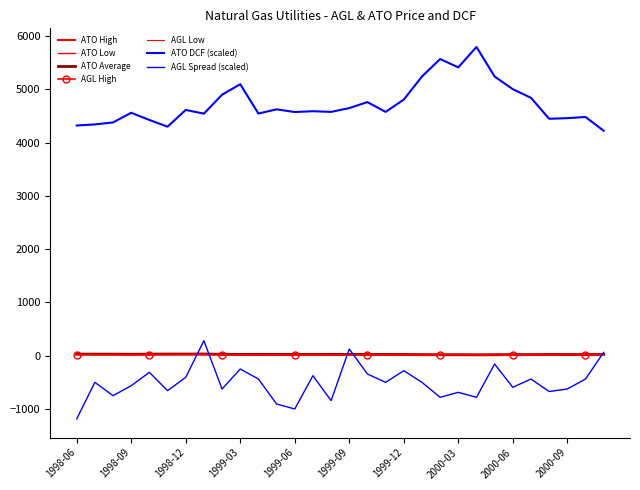

What is the label of the 19th point from the right?

1999-05